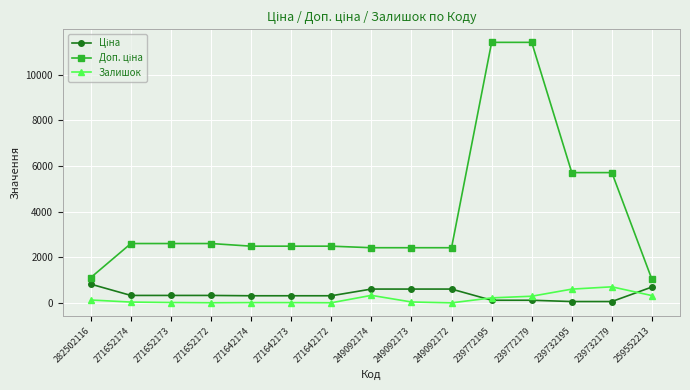

At which label does Залишок reach its peak?

239732179